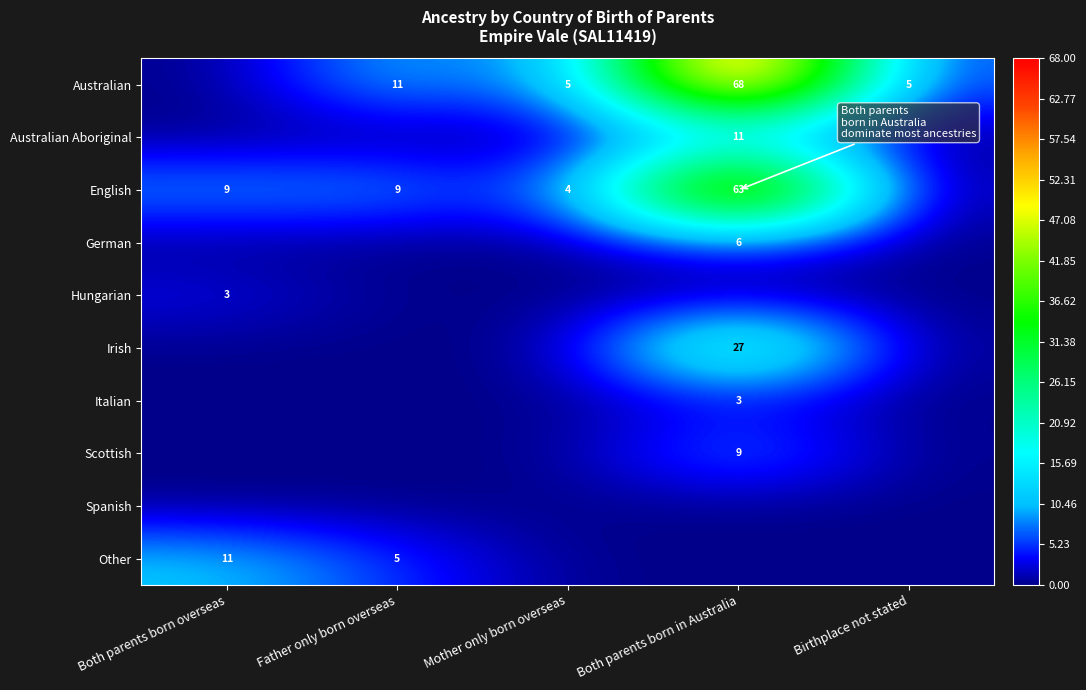

The value of English at Both parents born overseas is 9. True or false?

True